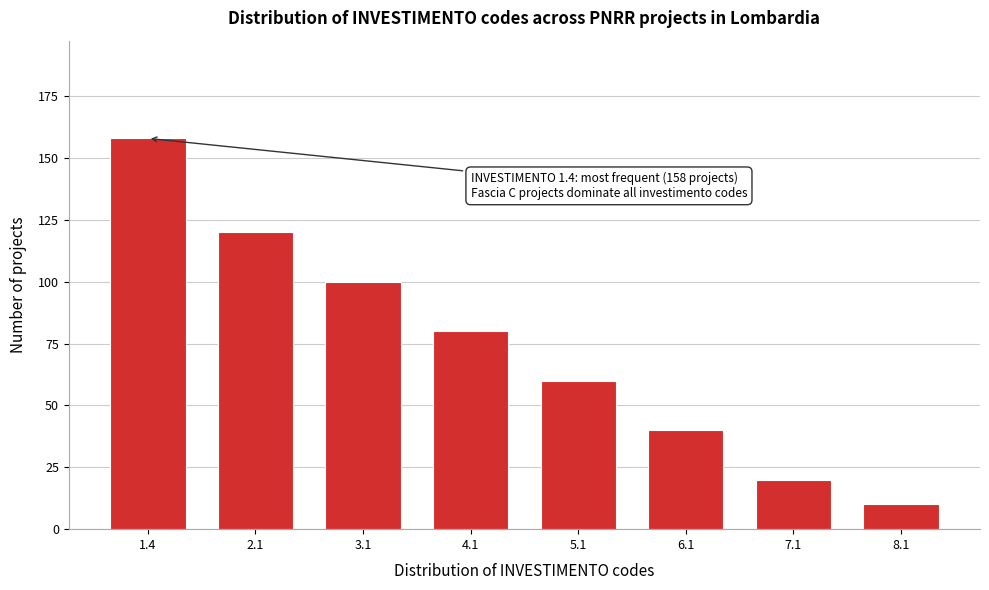

Reading right to left, what are all the values shown in this chart?

8.1=10	7.1=20	6.1=40	5.1=60	4.1=80	3.1=100	2.1=120	1.4=158